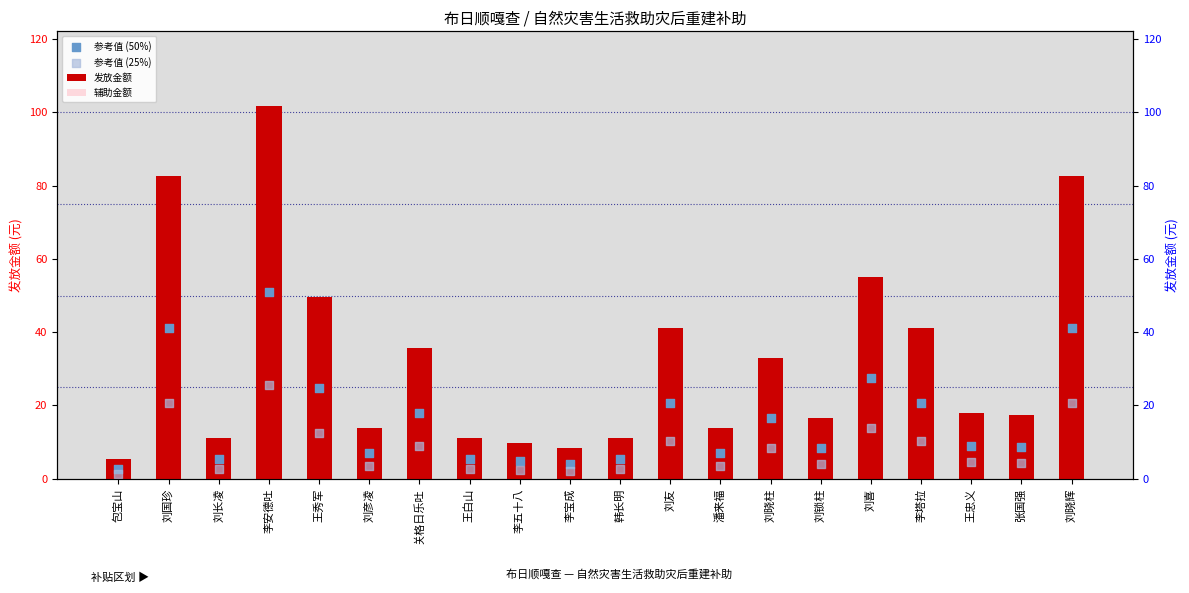

Which series reaches the minimum Y coordinate?

参考值 (25%)